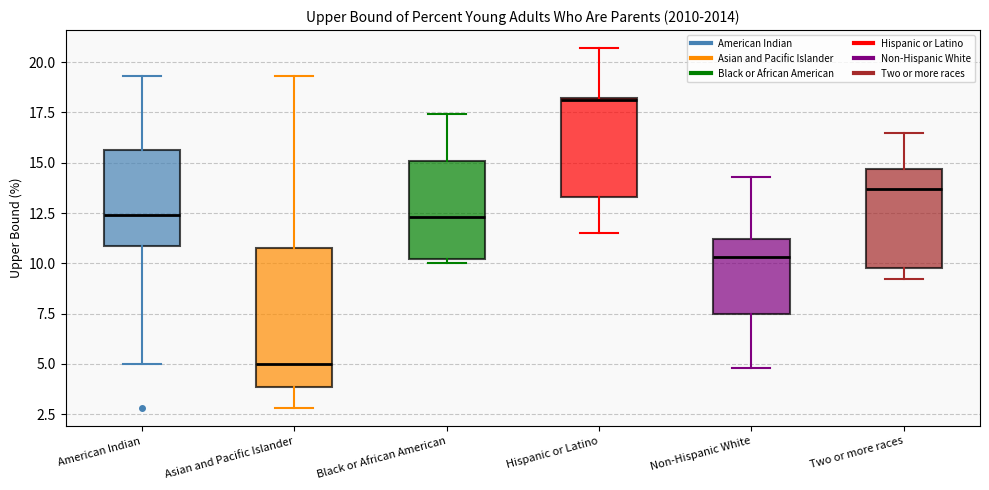

Reading left to right, read every box against the y-axis: the position of its median line, the range the box covers, and the ends of its whiskers. The values are not printed on the chart, so give them approximately, as read against the axis.

American Indian: median 12.5, box 11.0 to 15.5, whiskers 5.0 to 19.5
Asian and Pacific Islander: median 5.0, box 4.0 to 11.0, whiskers 3.0 to 19.5
Black or African American: median 12.5, box 10.0 to 15.0, whiskers 10.0 (just below the box's lower edge) to 17.5
Hispanic or Latino: median 18.0, box 13.5 to 18.0, whiskers 11.5 to 20.5
Non-Hispanic White: median 10.5, box 7.5 to 11.0, whiskers 5.0 to 14.5
Two or more races: median 13.5, box 10.0 to 14.5, whiskers 9.0 to 16.5